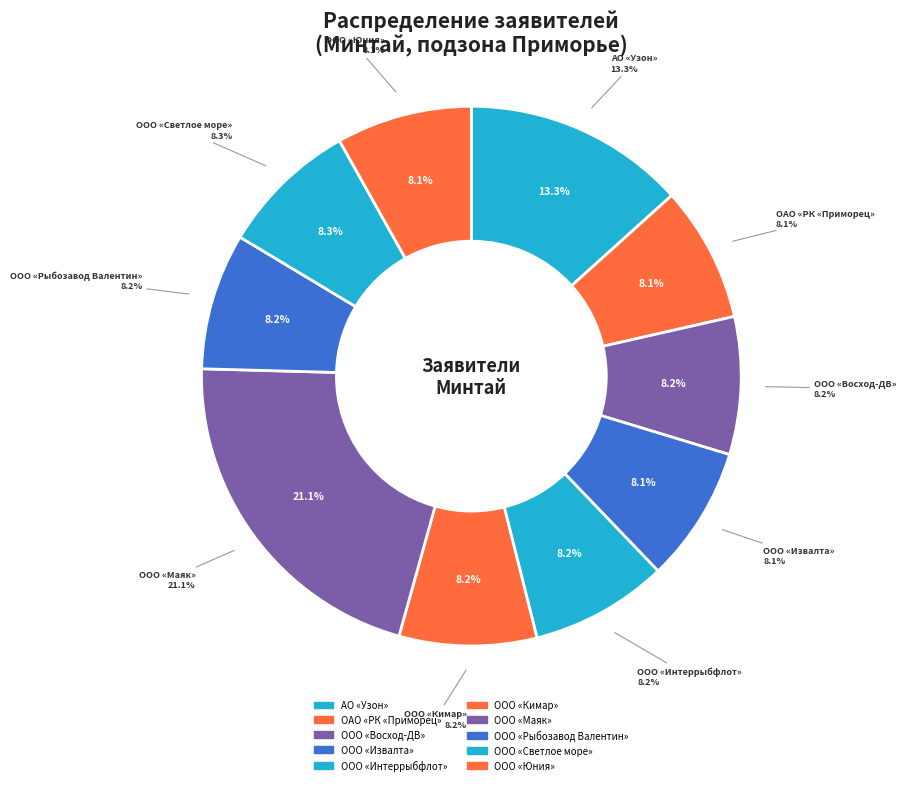

Does ООО «Восход-ДВ» represent more than half of the total?

No